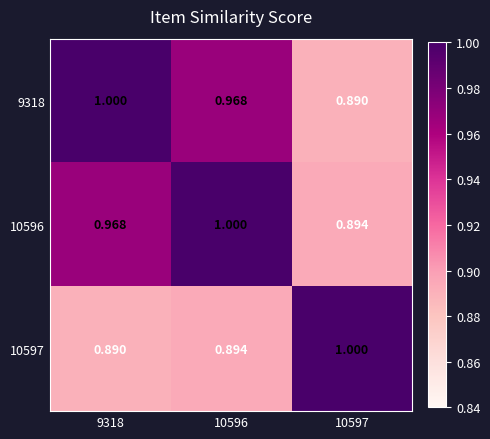

What is the total value across all series at 9318?

2.9